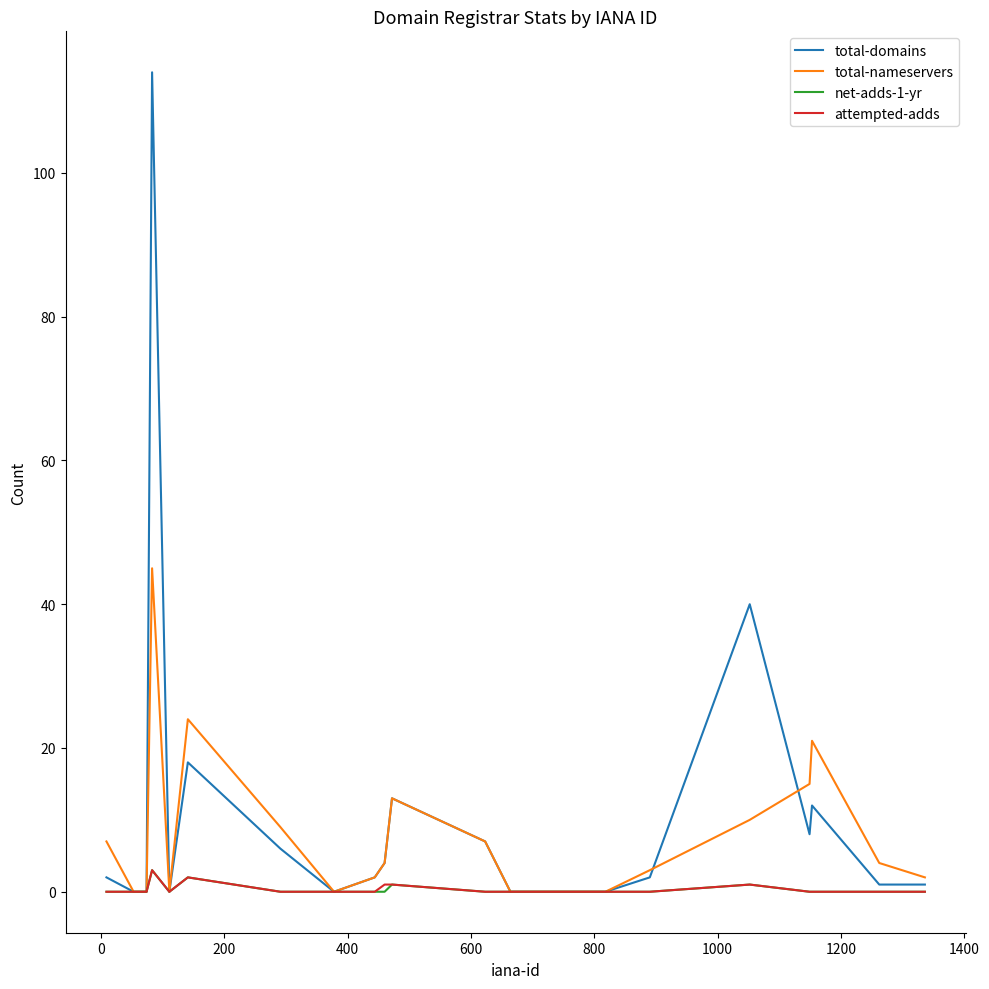

Which series has the largest range (max minus min)?

total-domains